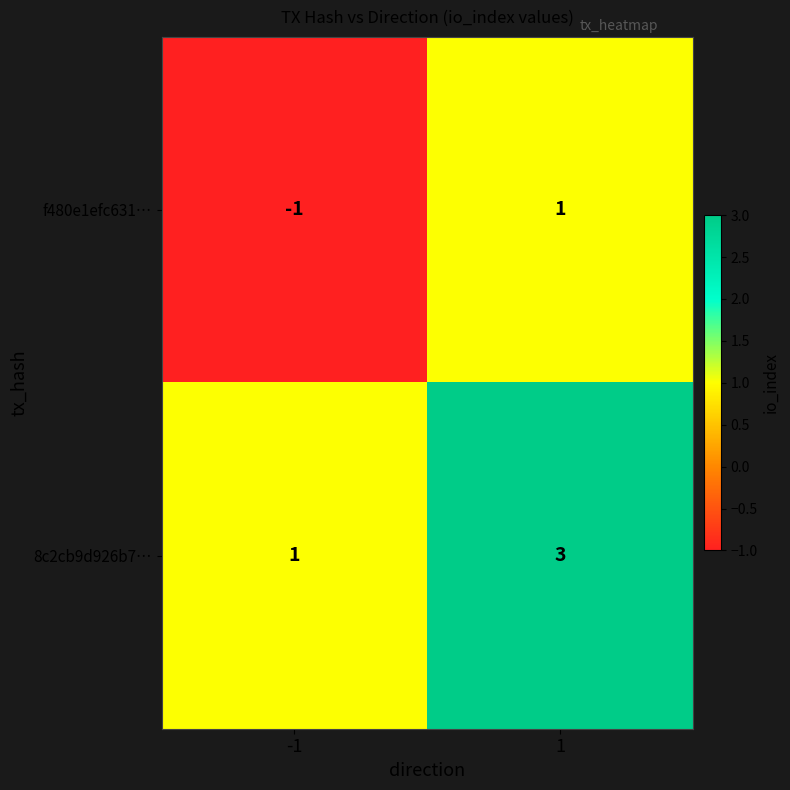

What is the greatest value displayed?

3